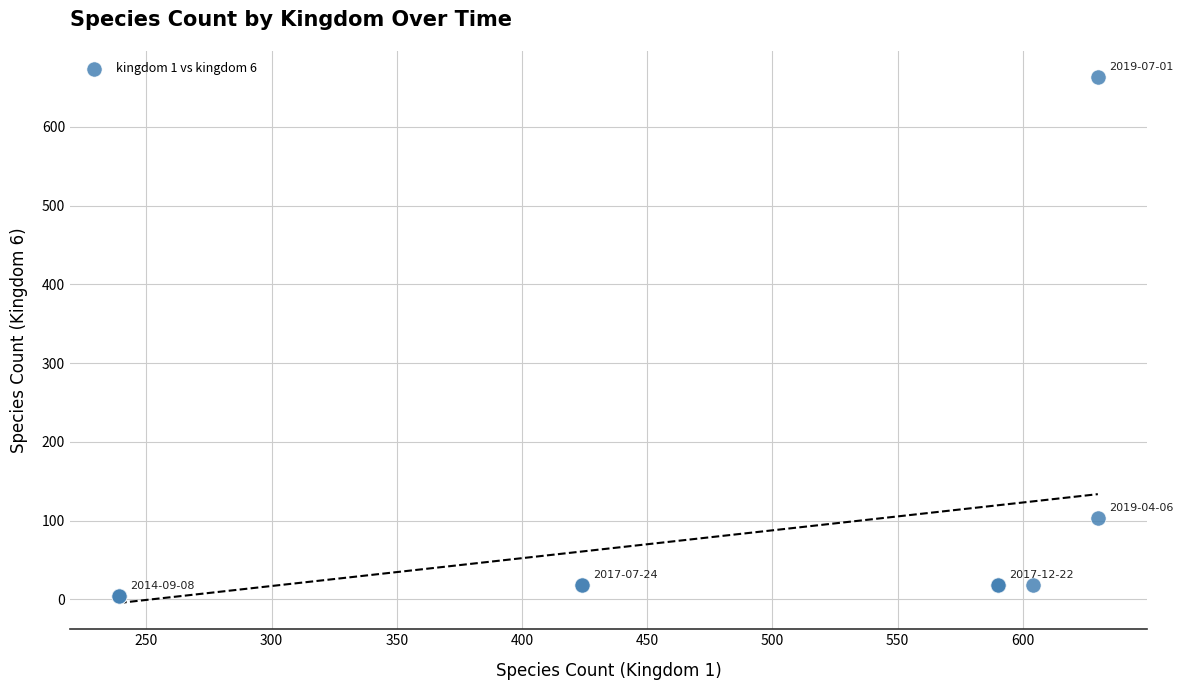

What Y value in the scatter plot is closest to 333?

104